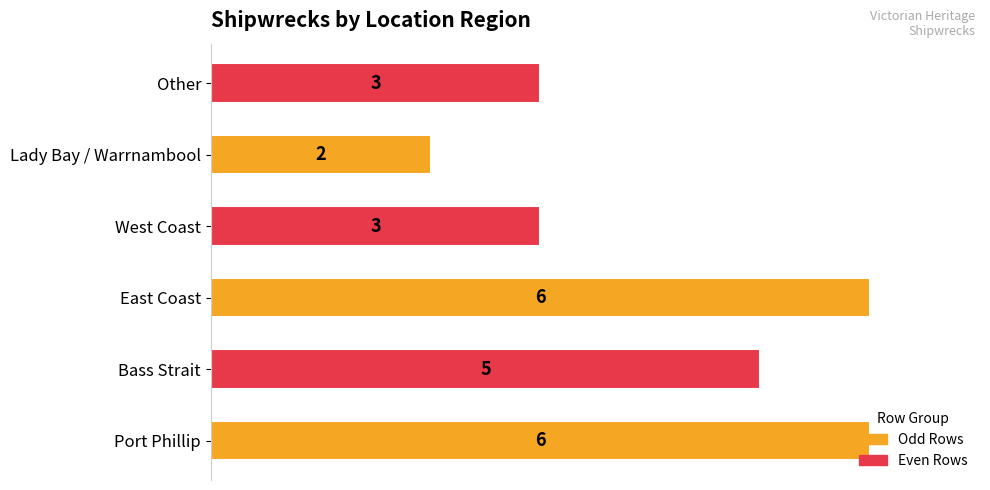

Count the values in the range 3 to 6.

5